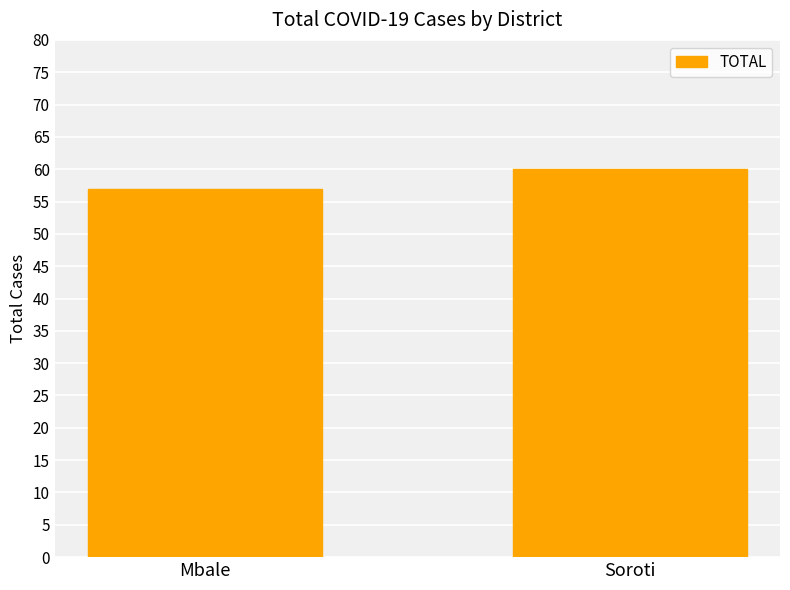

True or false: the data shows 60 at Soroti.

True